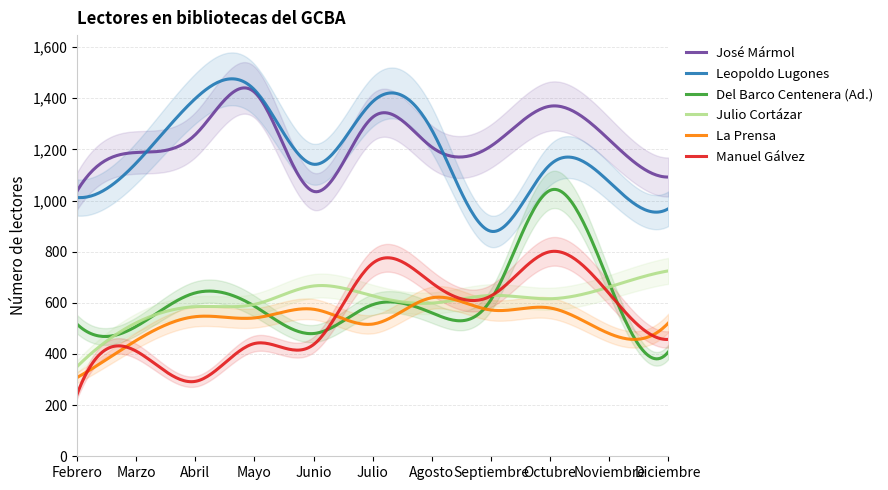

Where is the first local minimum for José Mármol?

Junio